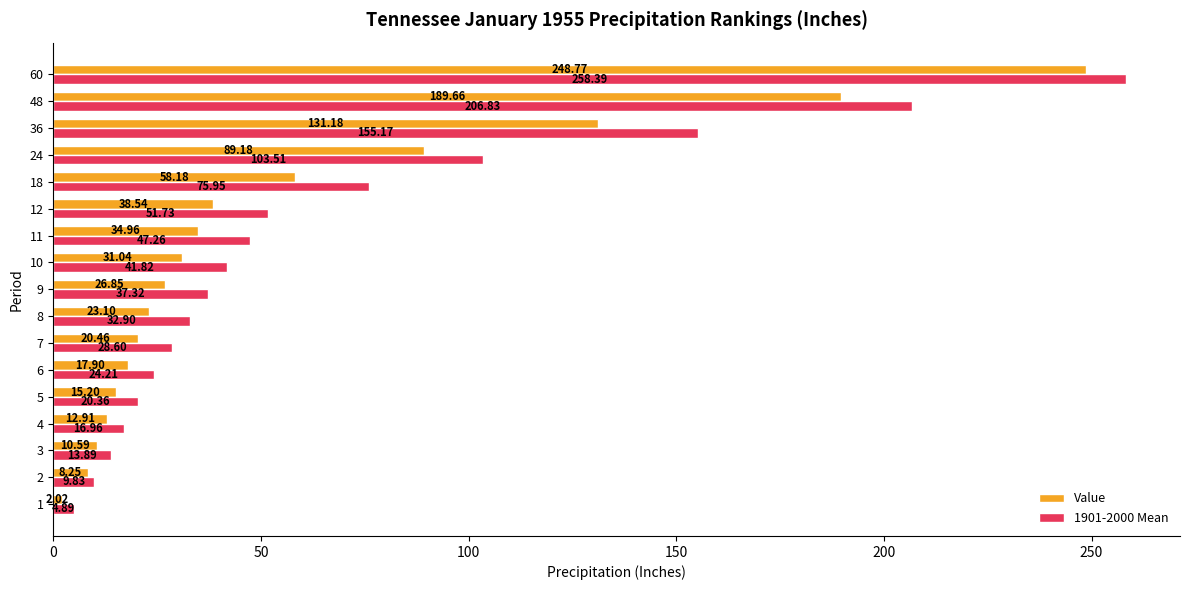

Where is 1901-2000 Mean nearest to the value 131?

36